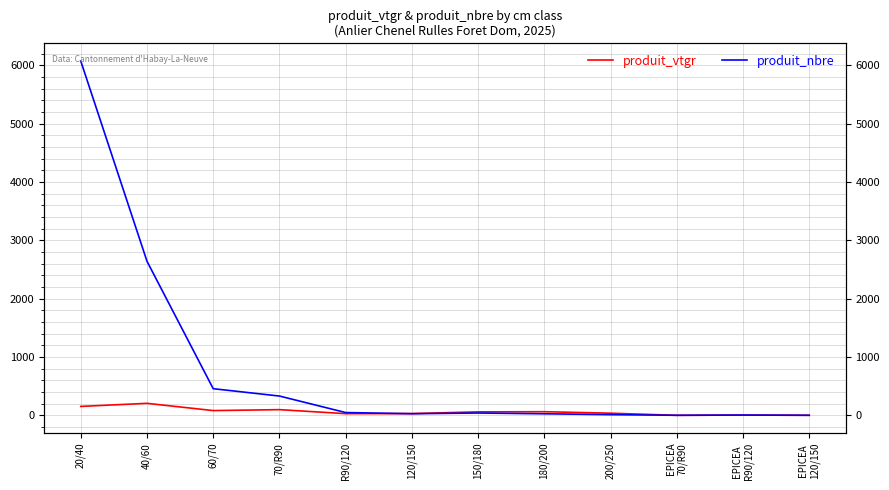

Between which two adjacent categories do produit_vtgr and produit_nbre first intersect?

R90/120 and 120/150